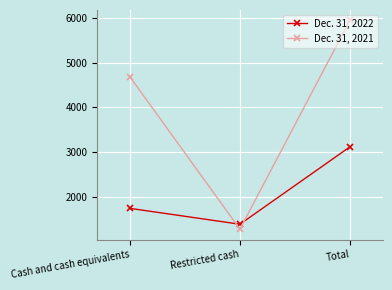

How many data points in Dec. 31, 2021 are less than 4683?

1